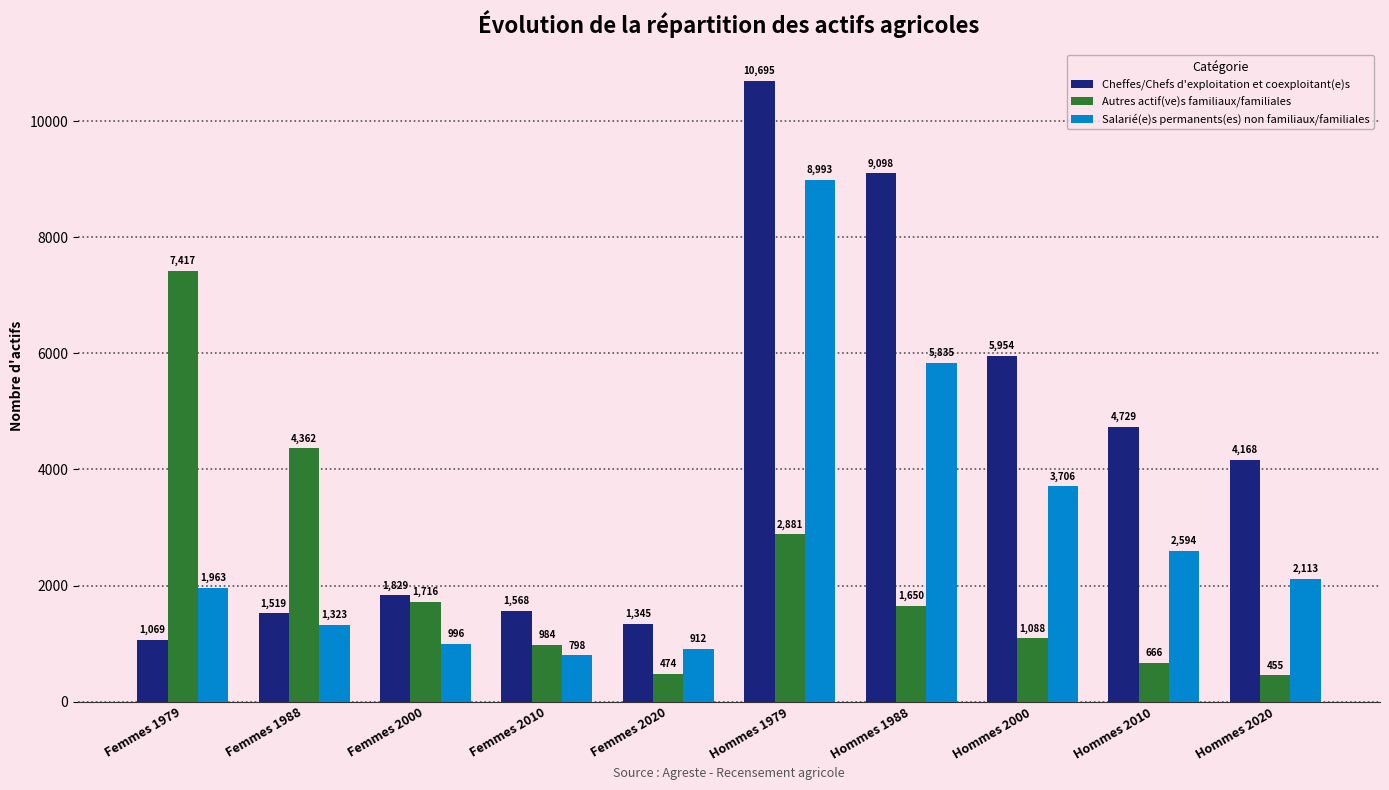

Which series changed the most between Hommes 2010 and Hommes 2020?

Cheffes/Chefs d'exploitation et coexploitant(e)s